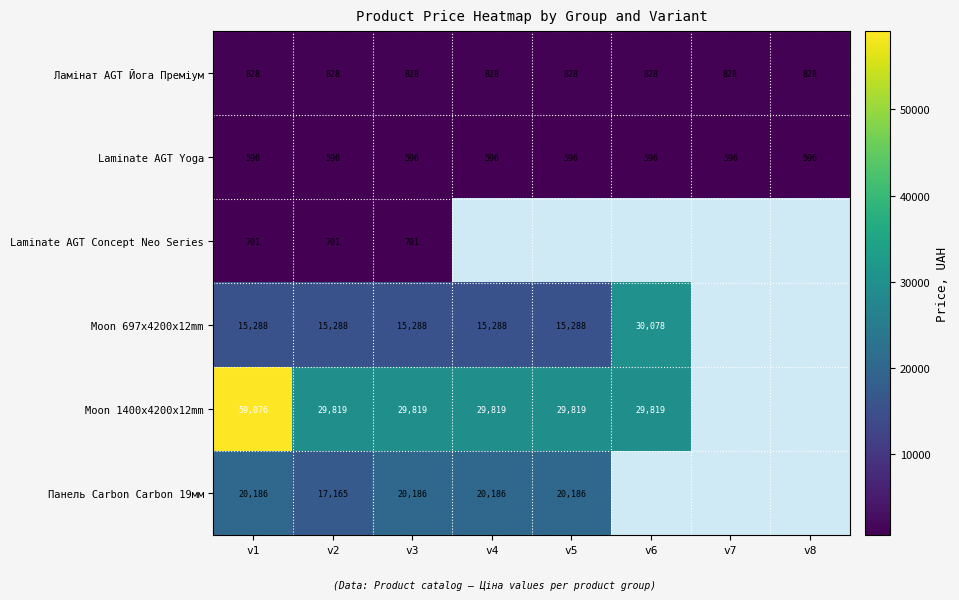

Is the value of Moon 1400x4200x12mm at v7 greater than the value of Ламінат AGT Йога Преміум at v1?

No